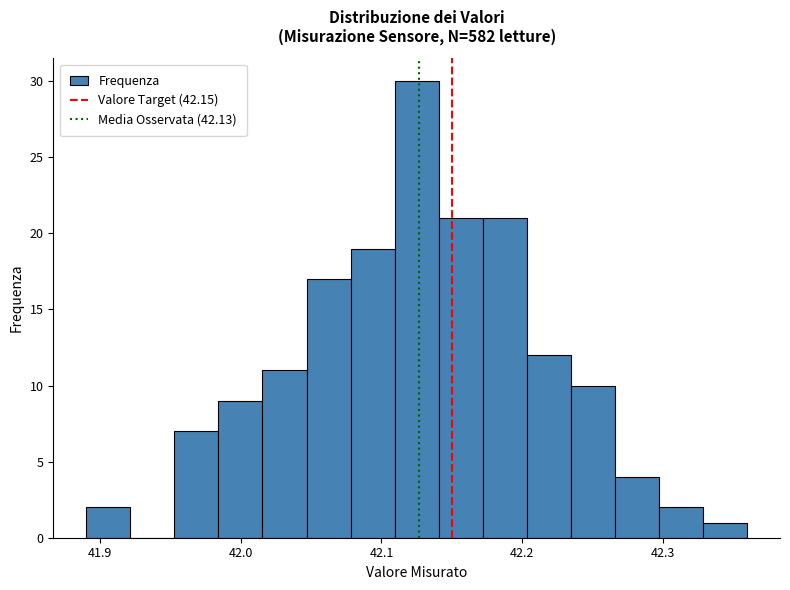

Read against the x-axis, roughly where is the centre of the tallest bar?

42.13